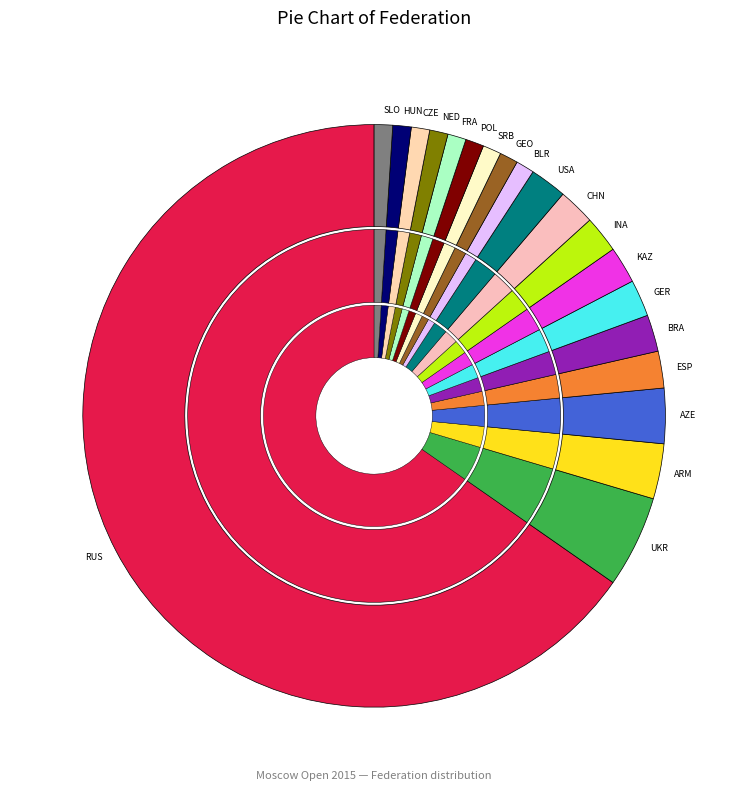

How many slices are in this pie chart?

6